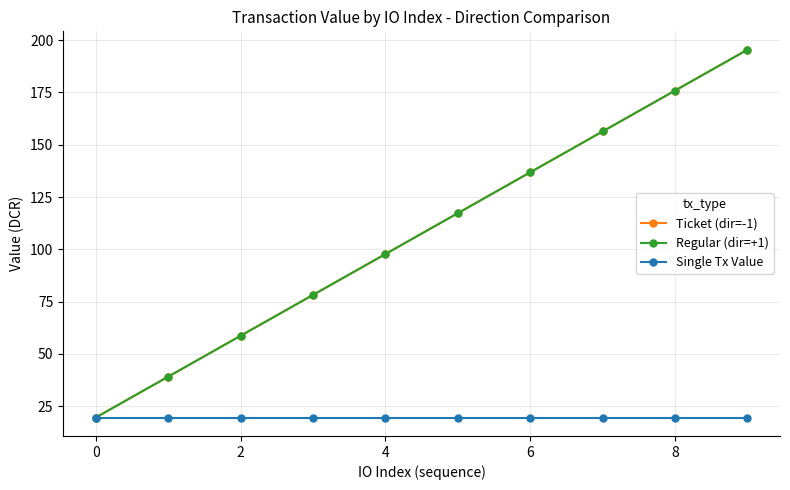

True or false: Regular (dir=+1) has more than 0 points higher than both neighbors.

False